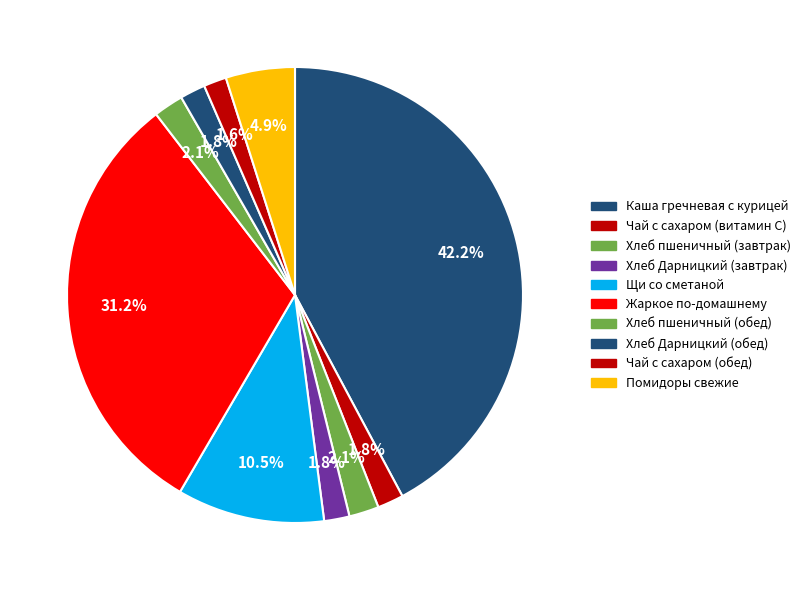

What is the largest slice in the pie chart?

Каша гречневая с курицей